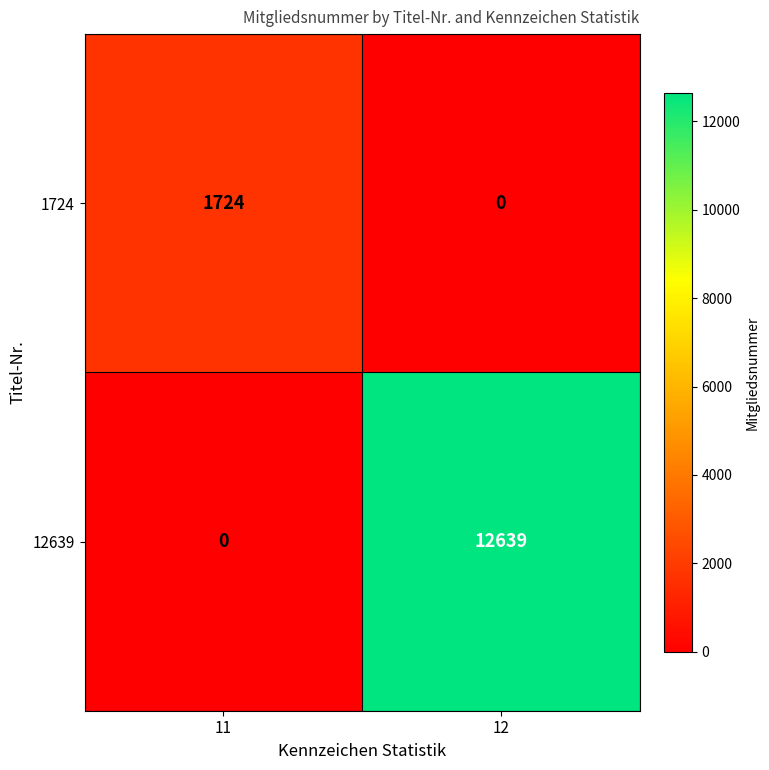

At which category does the chart reach its peak across all series?

12